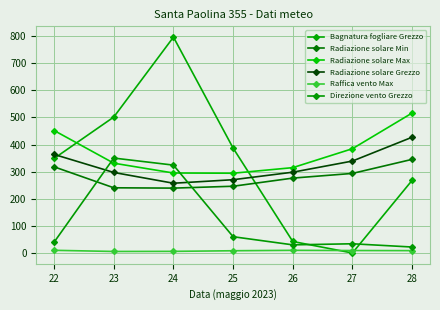

Reading left to right, extract all data points from this chart.

Bagnatura fogliare Grezzo: 22=348.6	23=501.3	24=795.9	25=386.8	26=42.4	27=0.0	28=267.8
Radiazione solare Min: 22=317.7	23=240.4	24=239.2	25=246.1	26=276.1	27=293.4	28=345.2
Radiazione solare Max: 22=451.6	23=331.1	24=294.9	25=294.1	26=314.7	27=384.5	28=516.0
Radiazione solare Grezzo: 22=363.4	23=296.9	24=257.2	25=270.2	26=297.9	27=339.0	28=426.8
Raffica vento Max: 22=9.9	23=5.6	24=6.0	25=8.3	26=9.8	27=9.1	28=8.7
Direzione vento Grezzo: 22=40.0	23=350.0	24=324.0	25=60.0	26=30.0	27=34.0	28=22.0